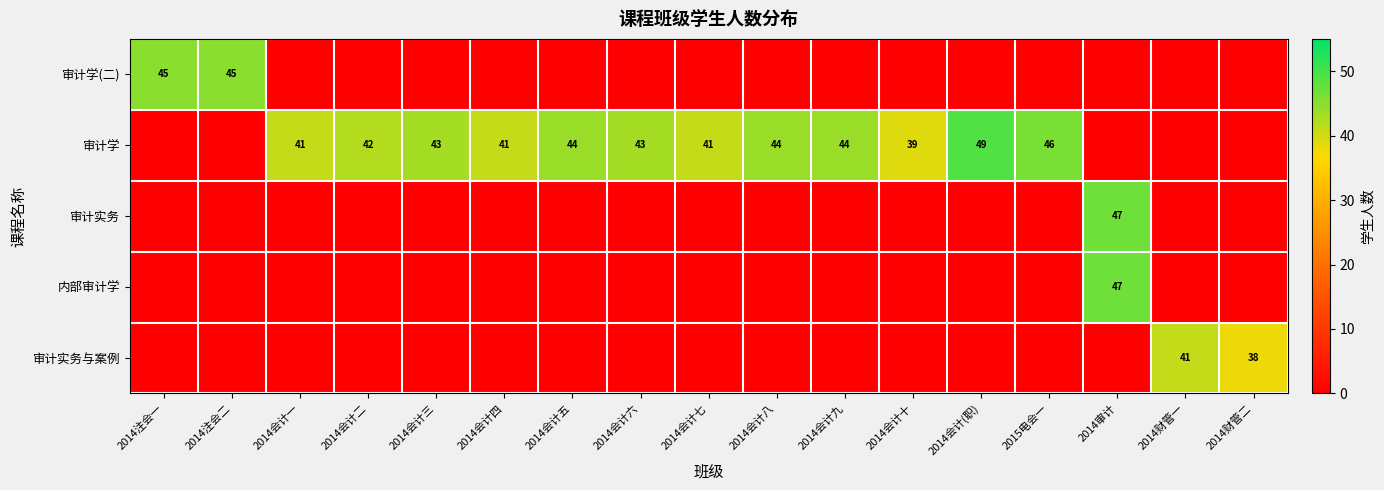

At which category is the sum across all series the highest?

2014审计